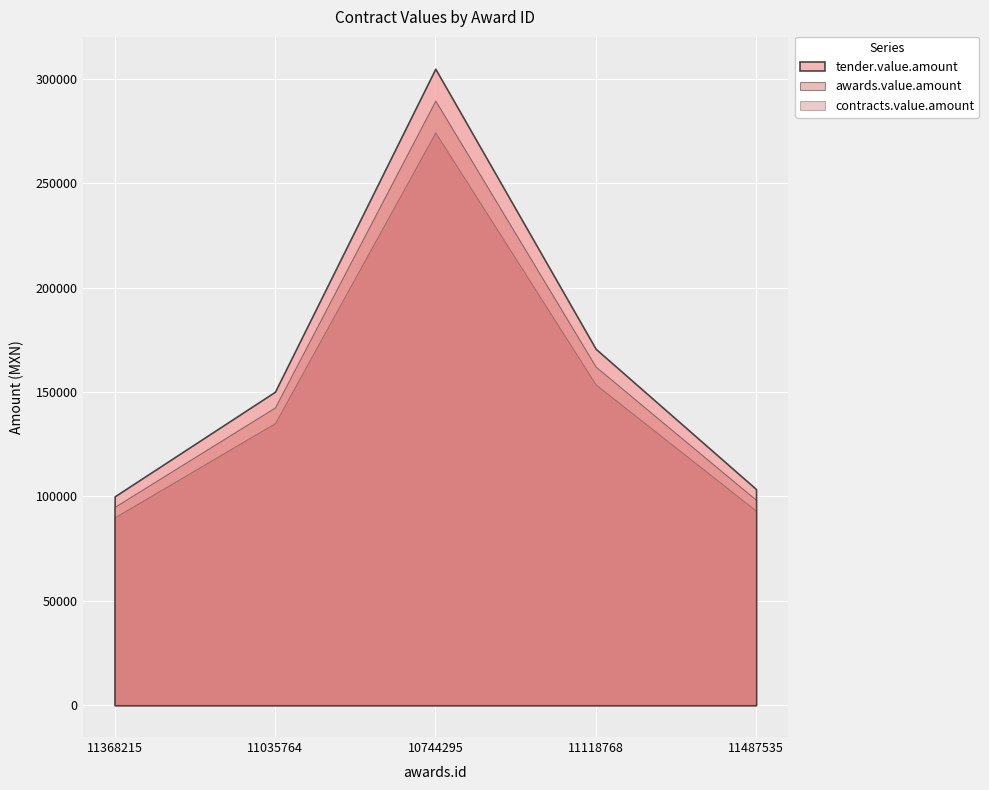

What is the label of the 1st point from the right?

11487535